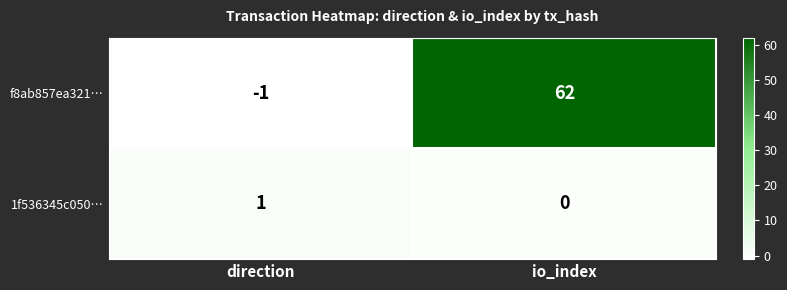

Which label corresponds to the smallest value in the chart?

direction